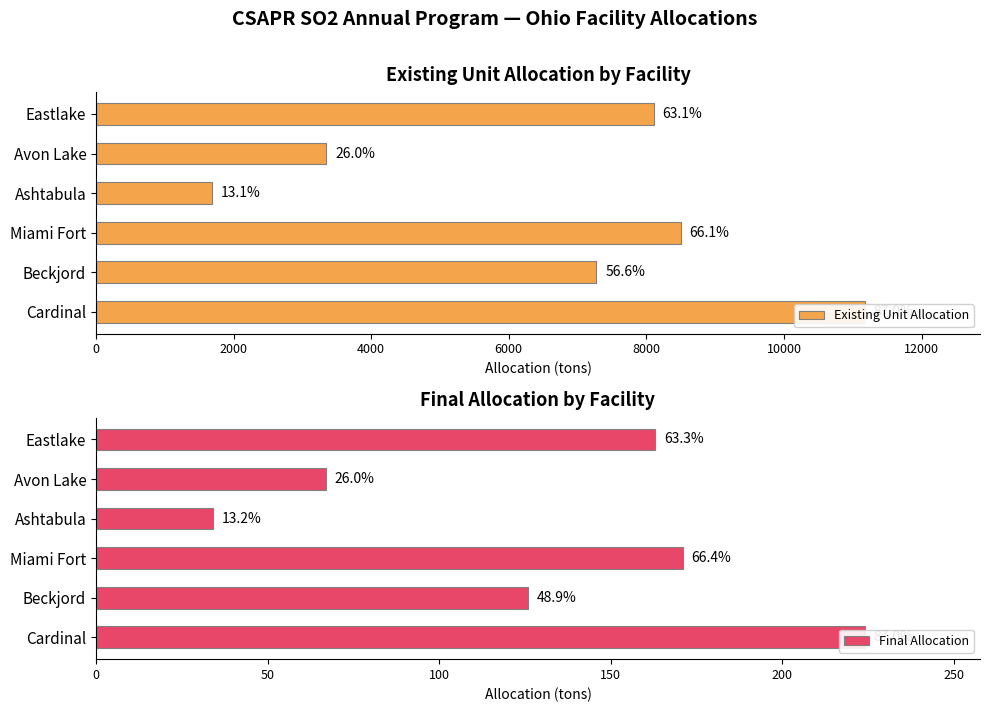

What is the minimum value for Final Allocation?

34